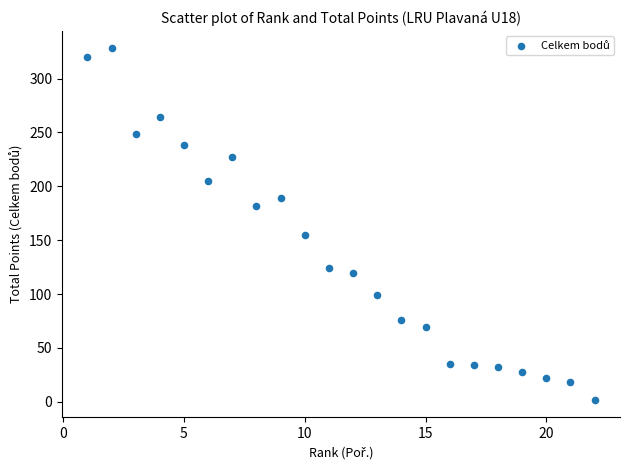

What is the range of Y values (max minus min)?

326